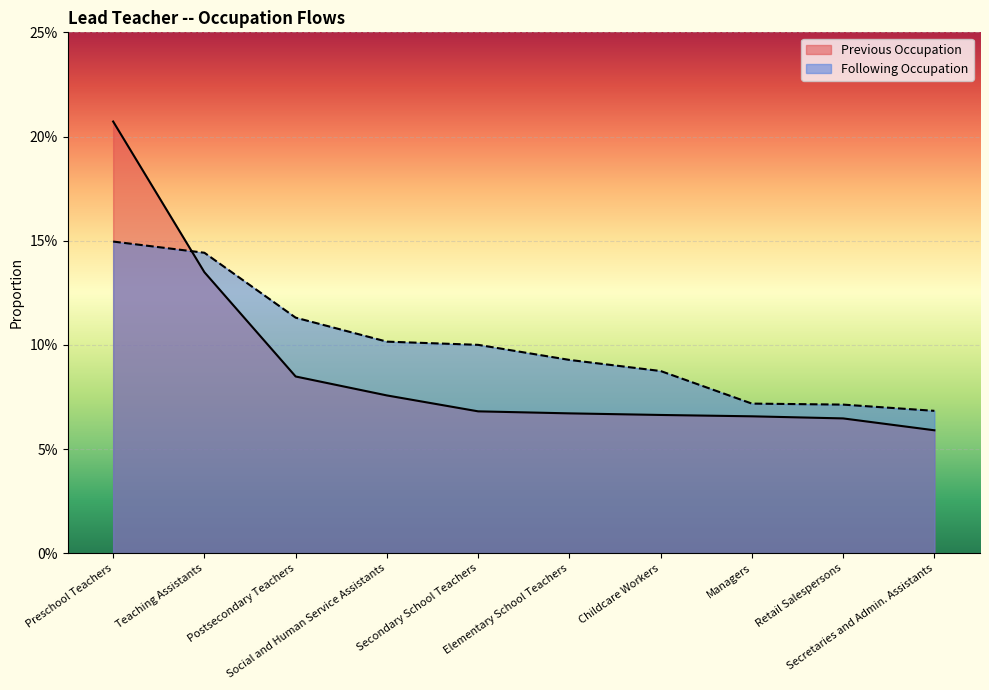

Which has a higher value, Secretaries and Admin. Assistants or Teaching Assistants?

Teaching Assistants